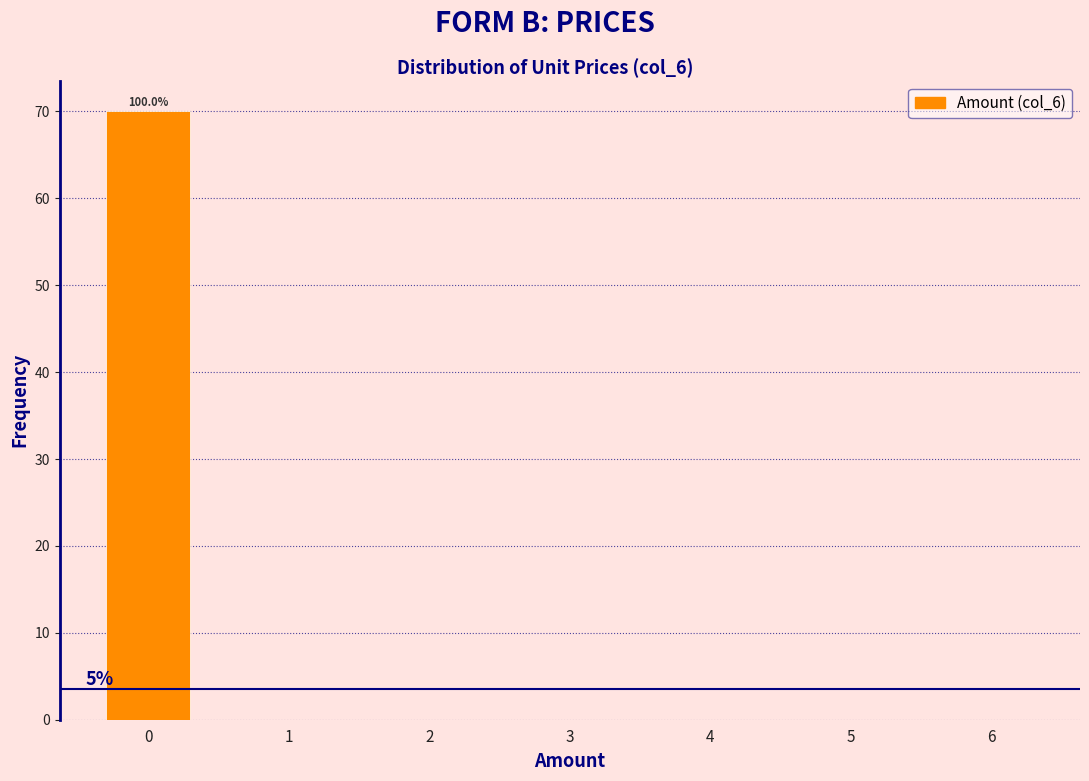

Reading left to right, what are all the values shown in this chart?

0=70	1=0	2=0	3=0	4=0	5=0	6=0